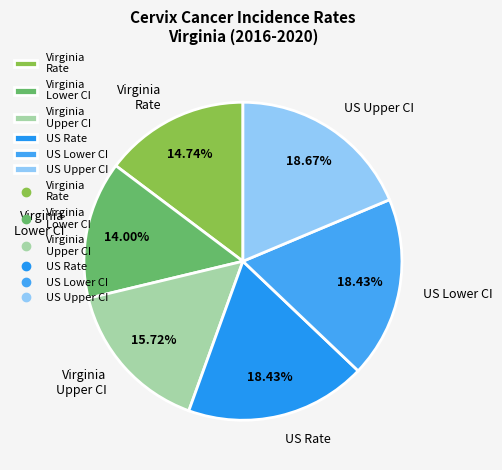

Which slice is the smallest?

Virginia Lower CI